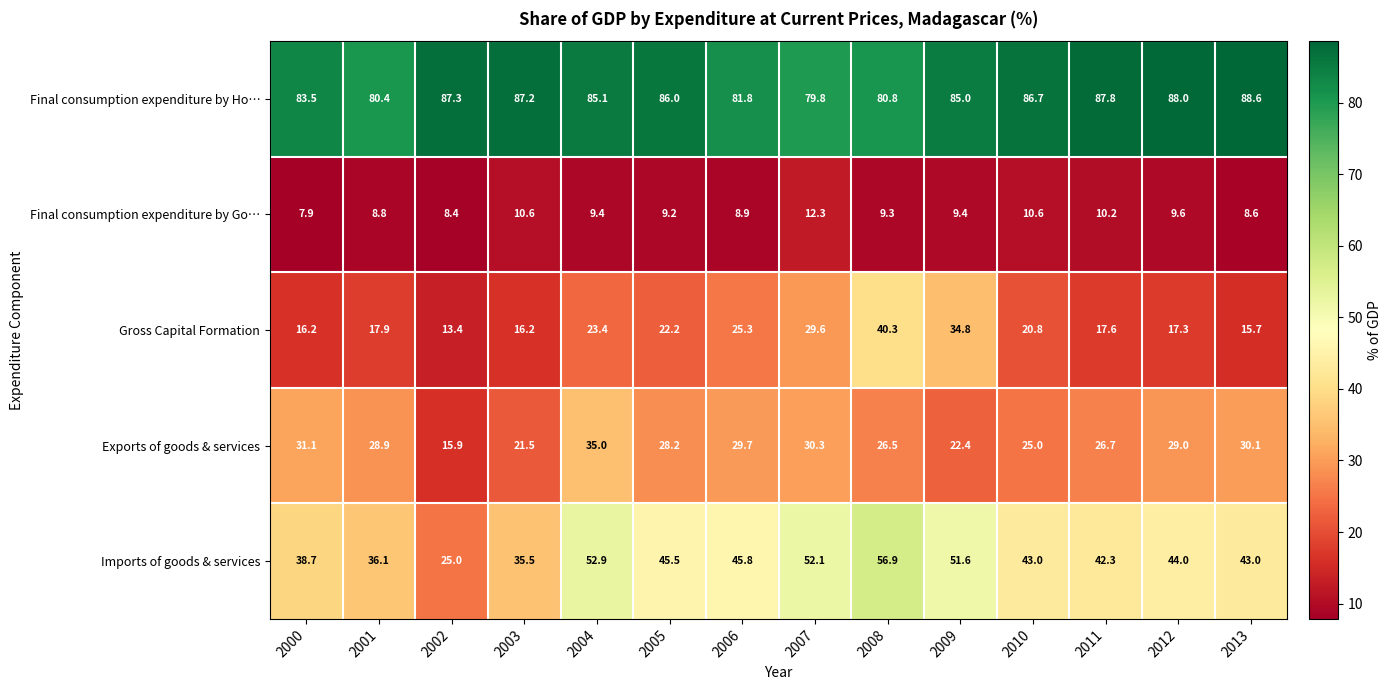

What is the difference between the highest and lowest values at 2012?

78.4